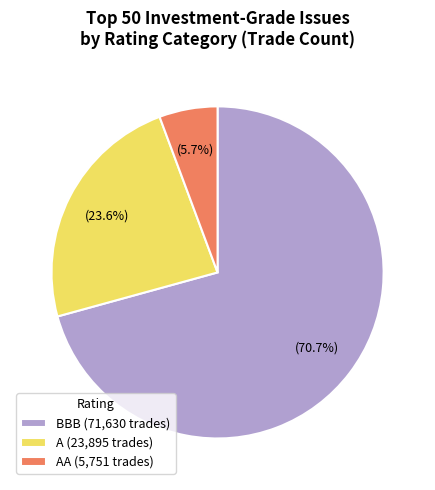

Between A (23,895 trades) and AA (5,751 trades), which is larger?

A (23,895 trades)